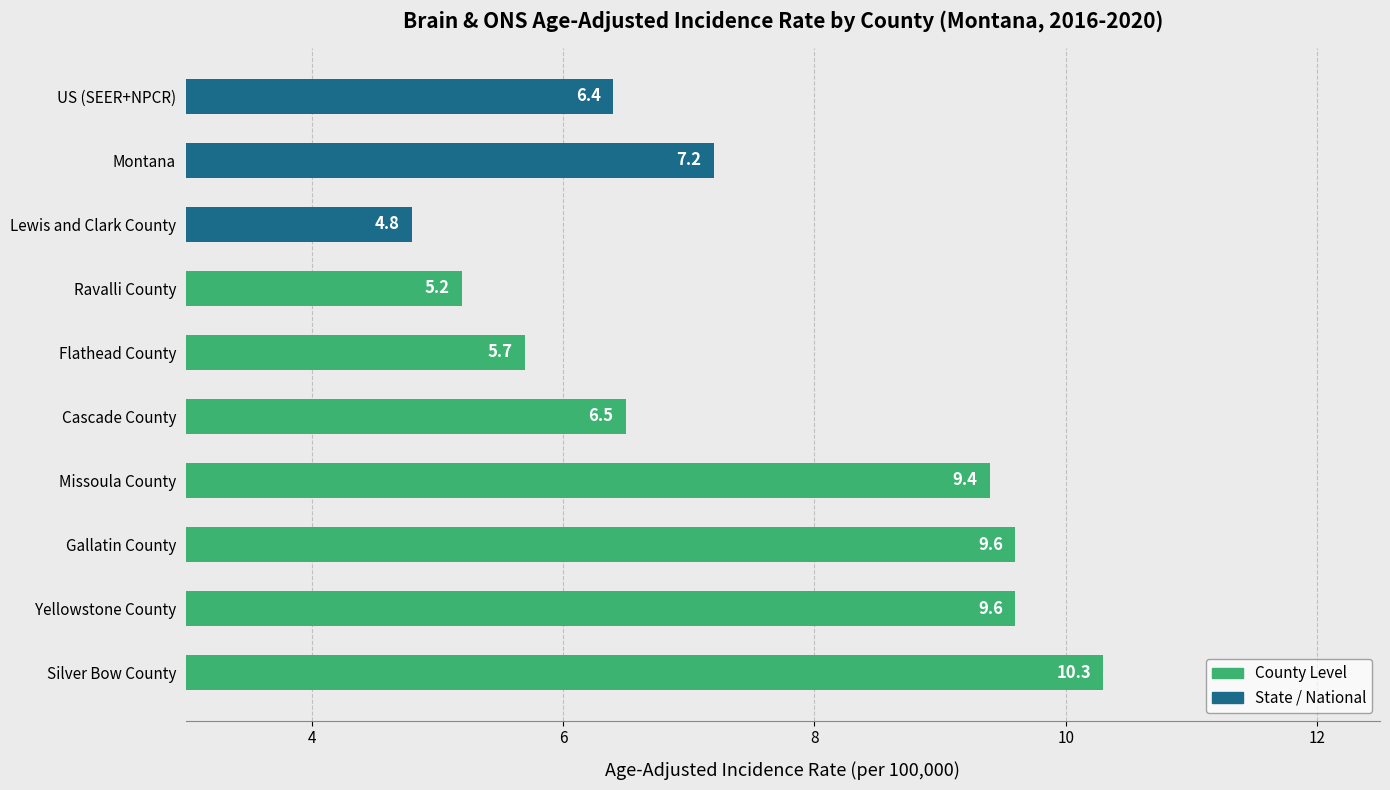

Does the chart contain any negative values?

No